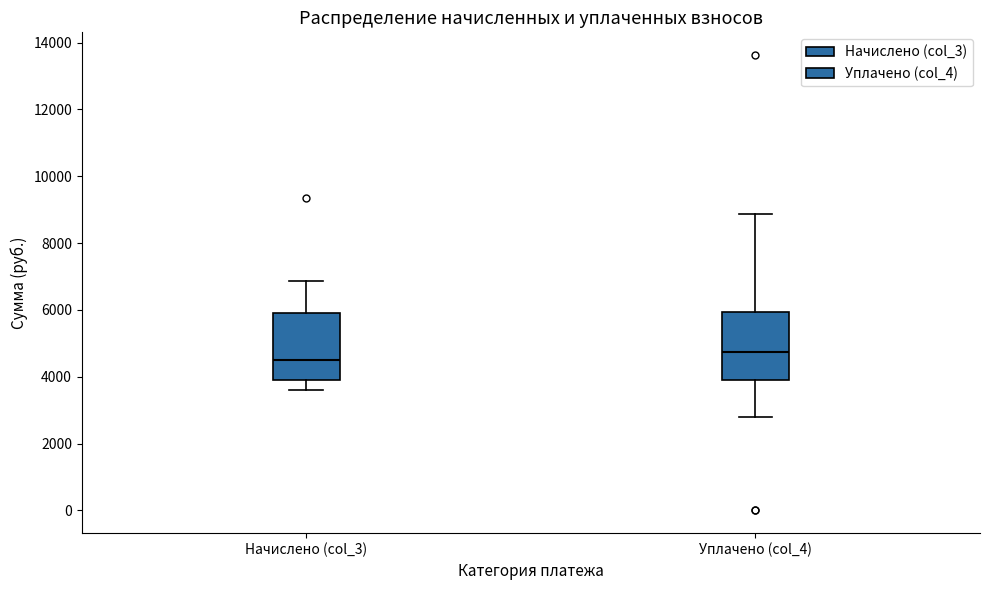

Reading left to right, read every box against the y-axis: the position of its median line, the range the box covers, and the ends of its whiskers. The values are not printed on the chart, so give them approximately, as read against the axis.

Начислено (col_3): median 4400, box 4000 to 6000, whiskers 3600 to 6800
Уплачено (col_4): median 4800, box 4000 to 6000, whiskers 2800 to 8800